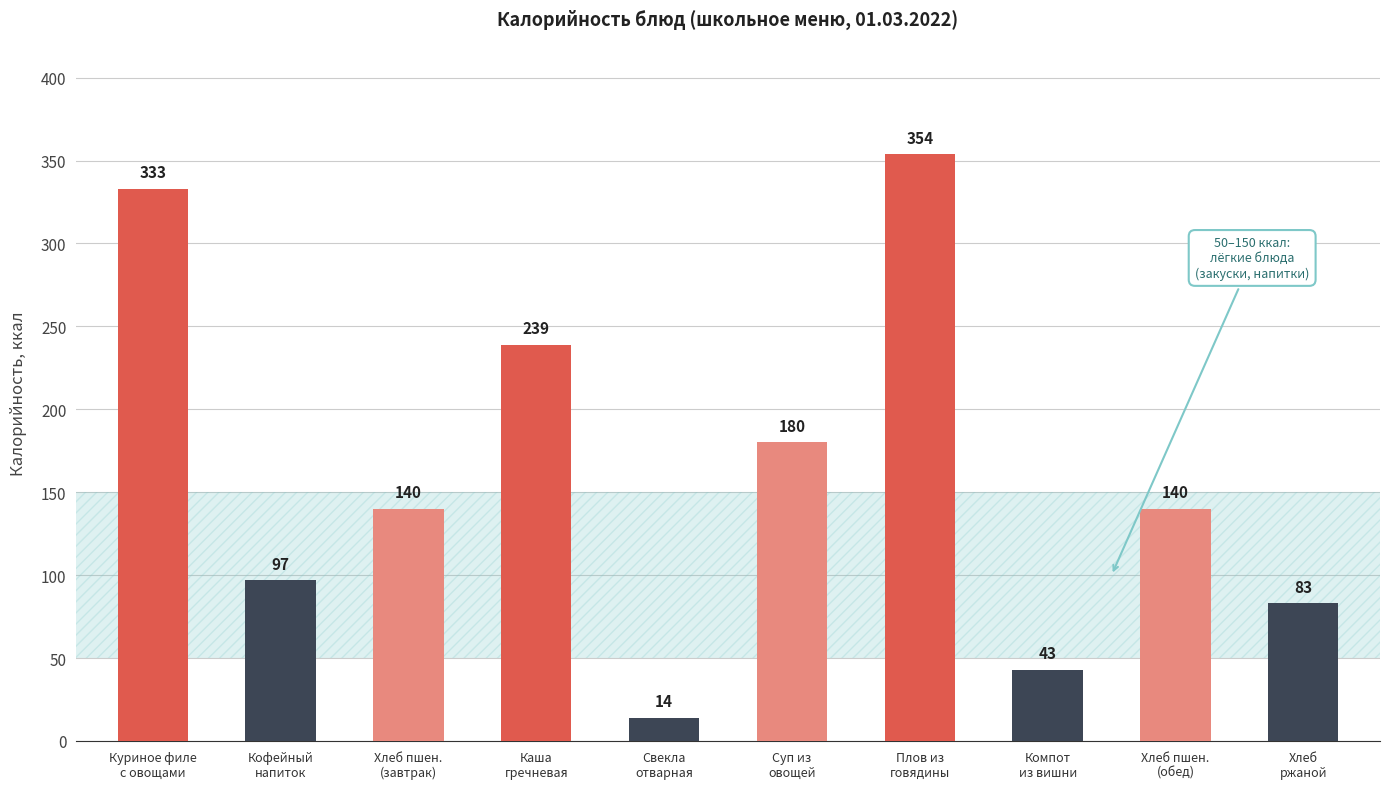

What value does the data have at Свекла
отварная?

14